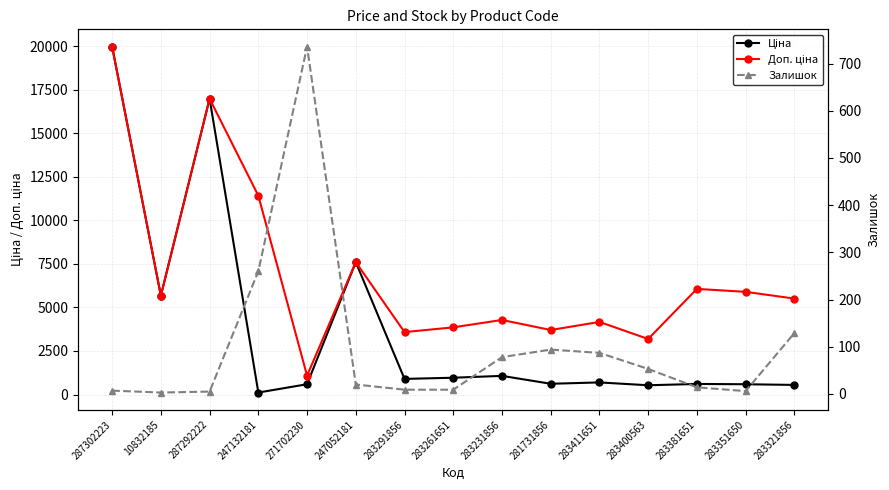

True or false: Залишок has more than 2 points higher than both neighbors.

False